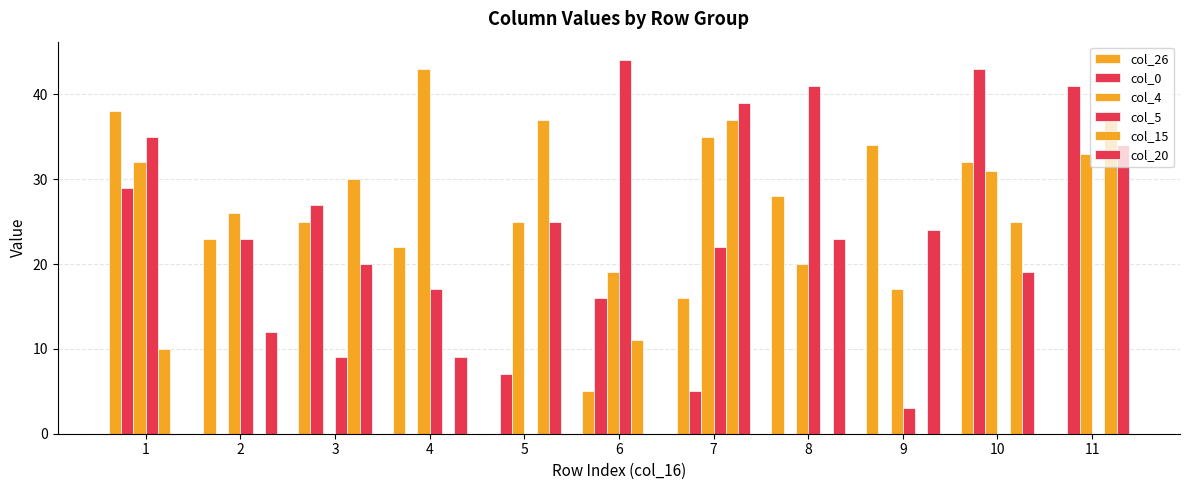

How many data points does each series have?

11